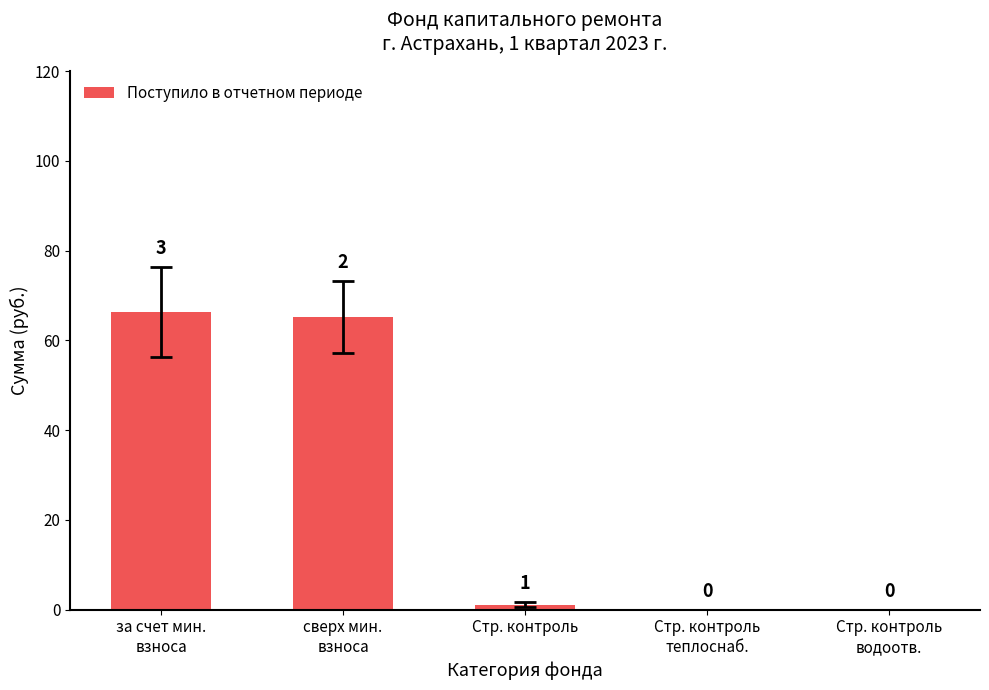

Reading right to left, transcribe all the data shown in this chart.

0.0	0.0	1.1	65.3	66.4